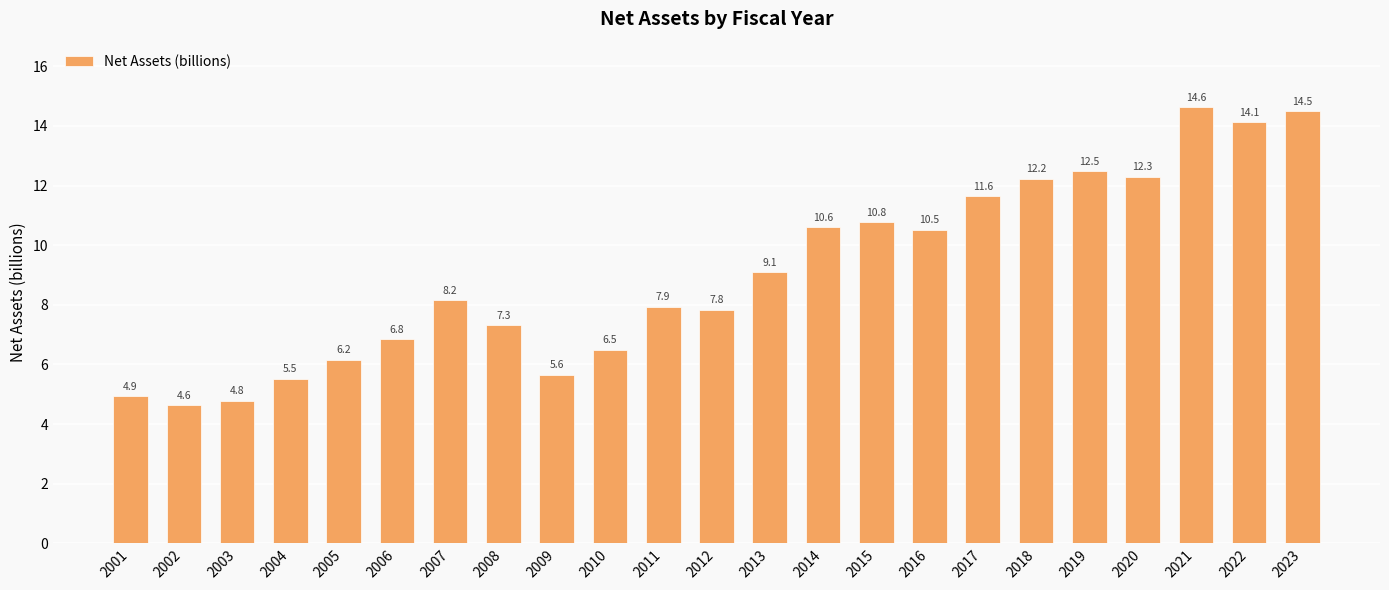

Read the value at 2020.

12.3